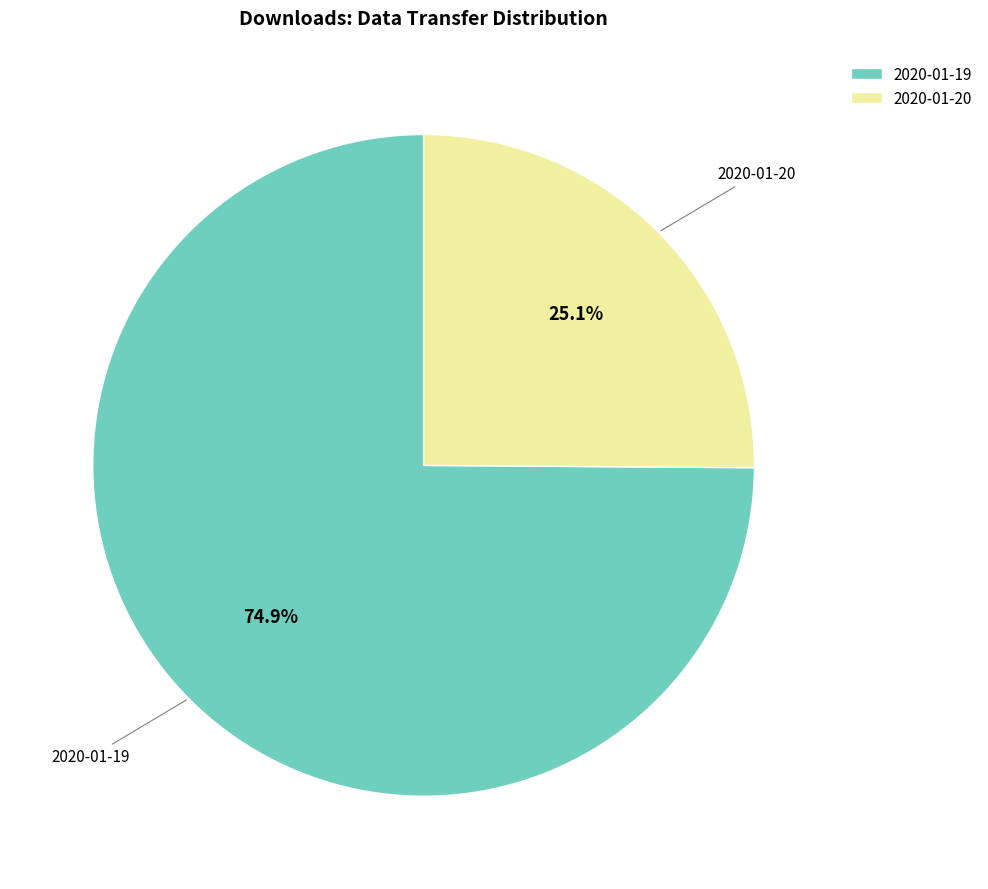

Is it true that 2020-01-19 is 81% of the pie?

False